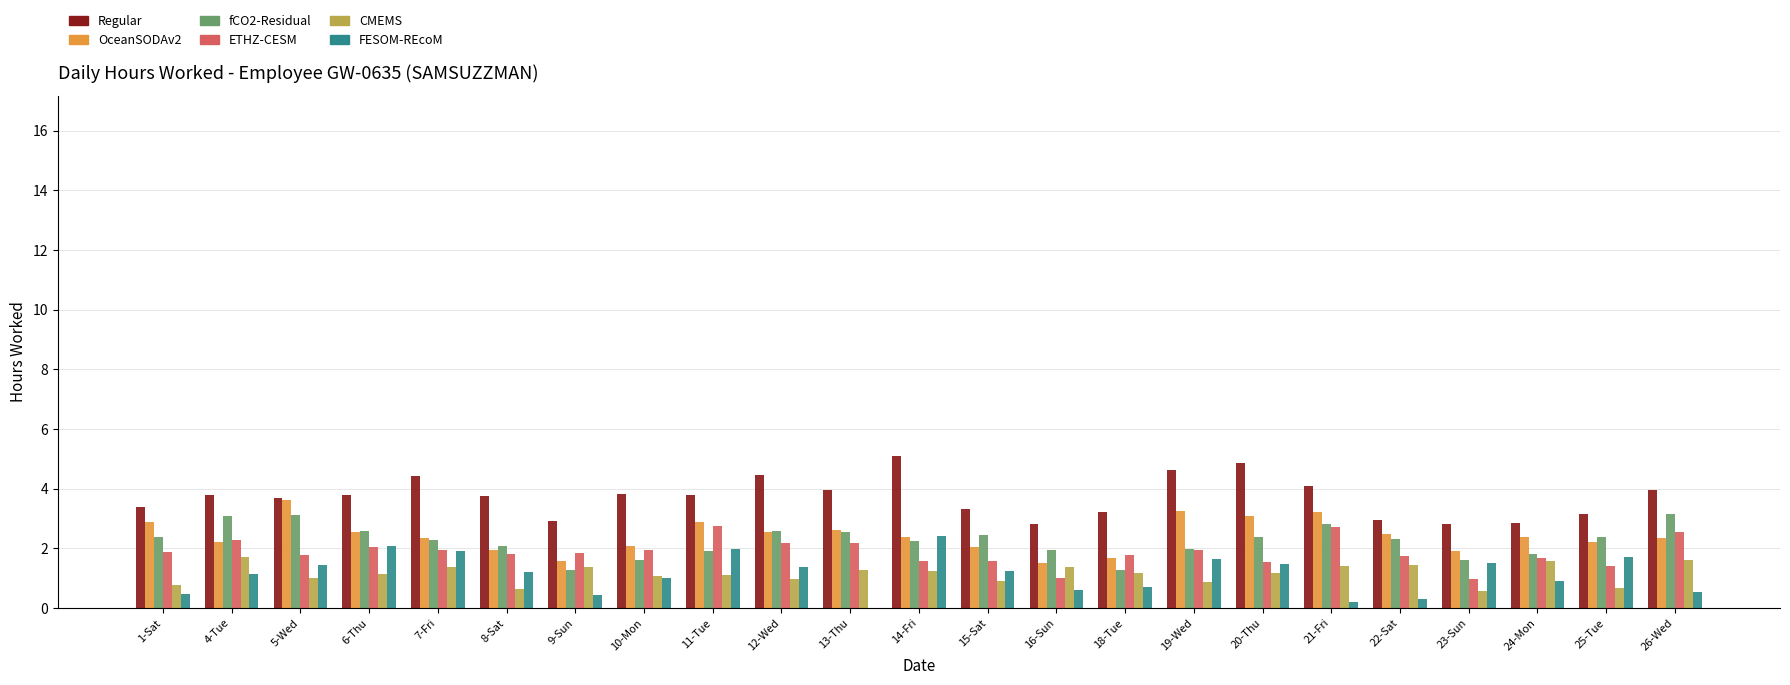

The value of ETHZ-CESM at 22-Sat is 0.4. True or false?

False